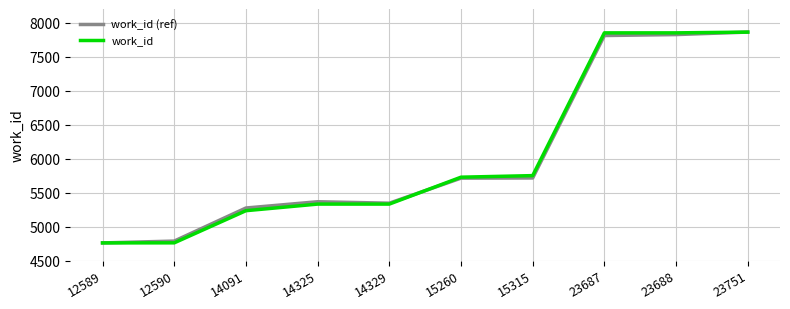

What is the difference between the maximum and minimum values in the work_id series?

3101.0